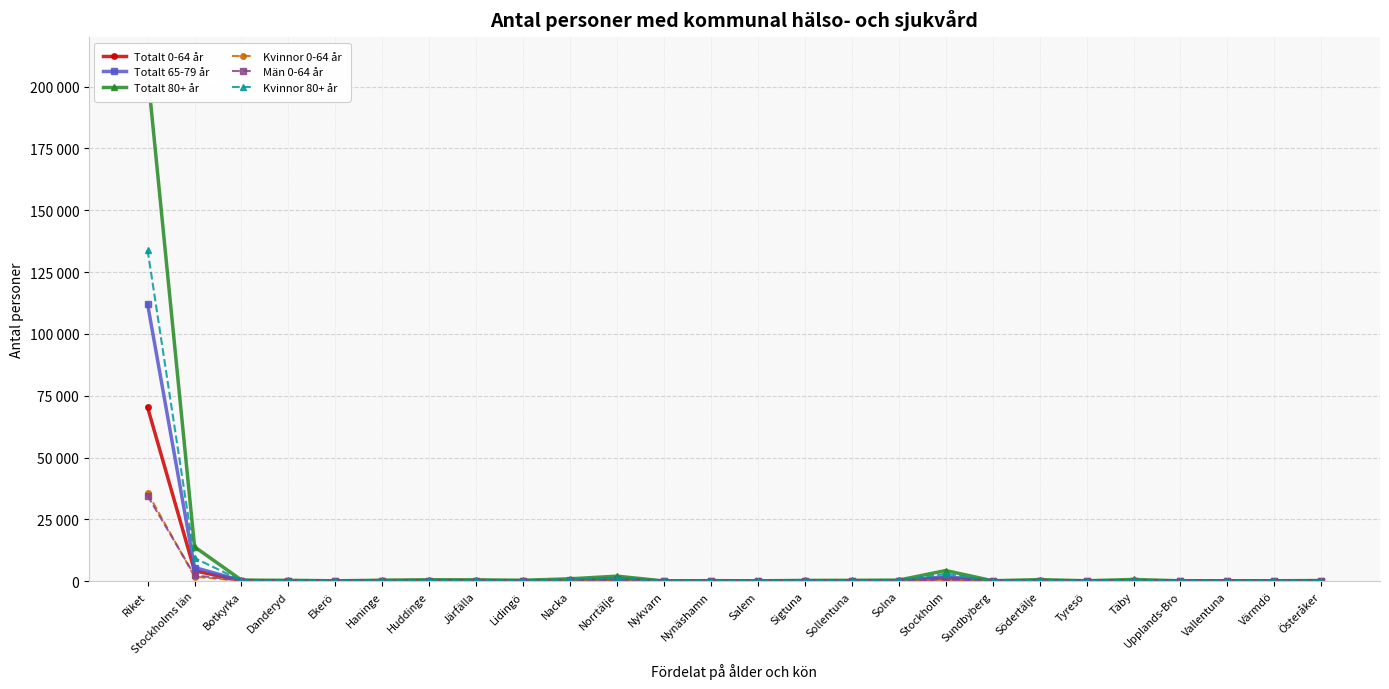

Which series has the largest range (max minus min)?

Totalt 80+ år